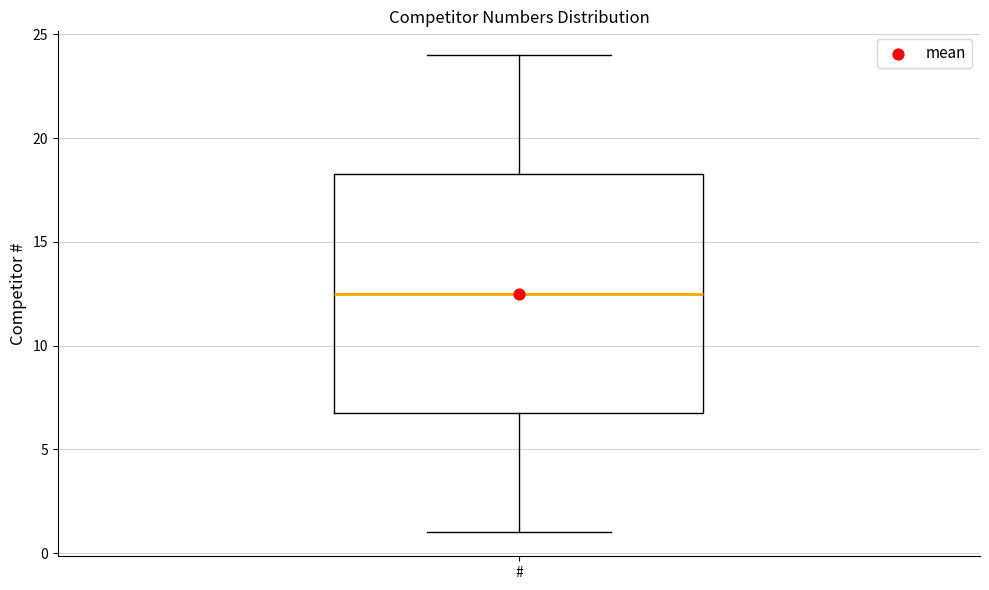

Where is the lower edge of the box for # on the y-axis? The values are not printed on the chart, so give them approximately, as read against the axis.

7.0